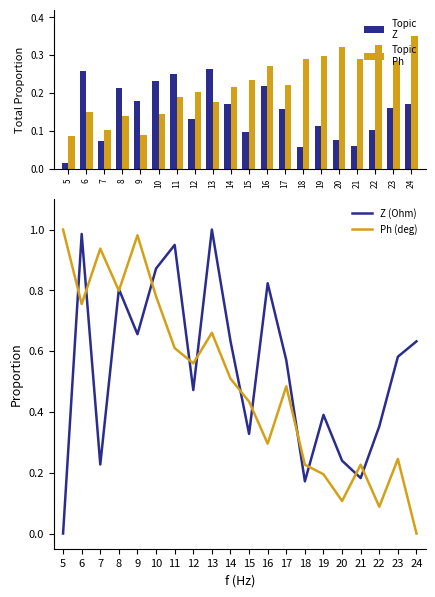

The Z (Ohm) series shows 0.2 at 18. True or false?

True